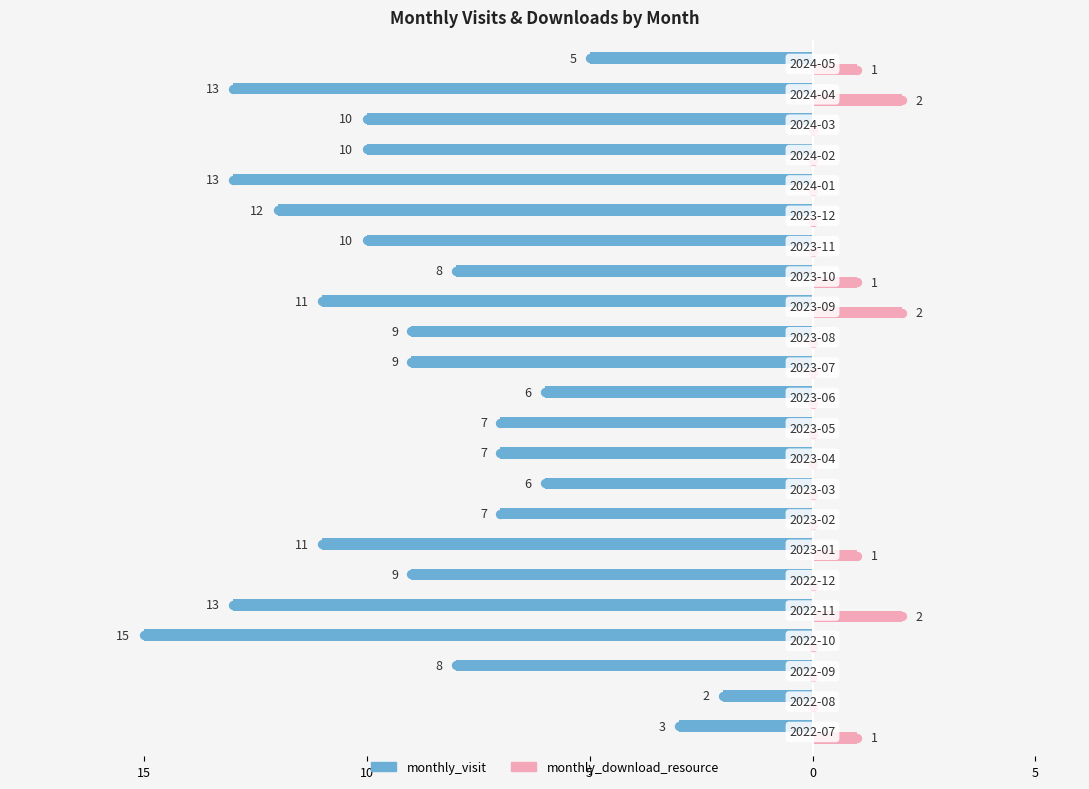

What are all the series names shown in the legend?

monthly_visit, monthly_download_resource